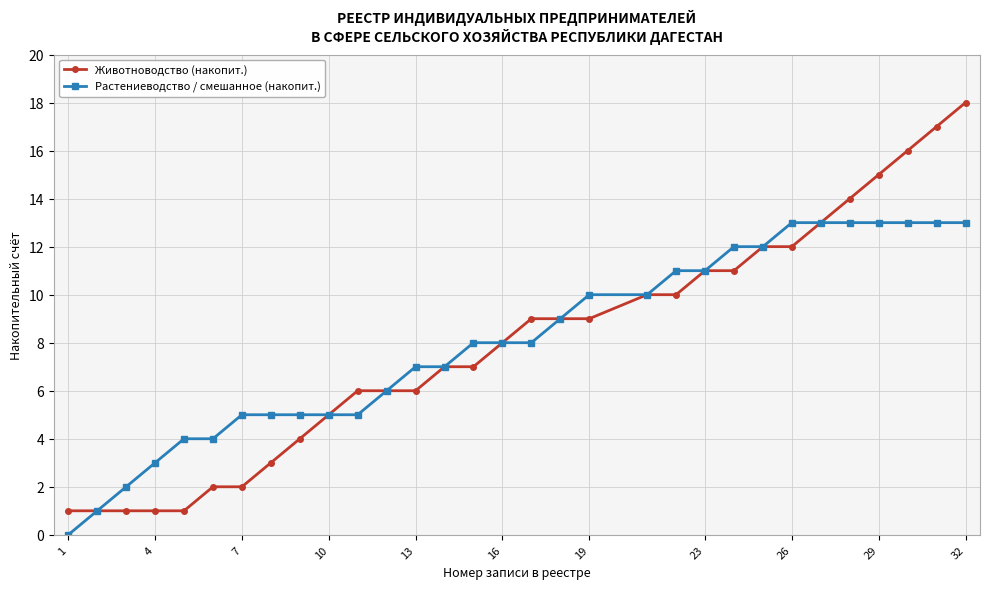

Which series has the widest spread of values?

Животноводство (накопит.)